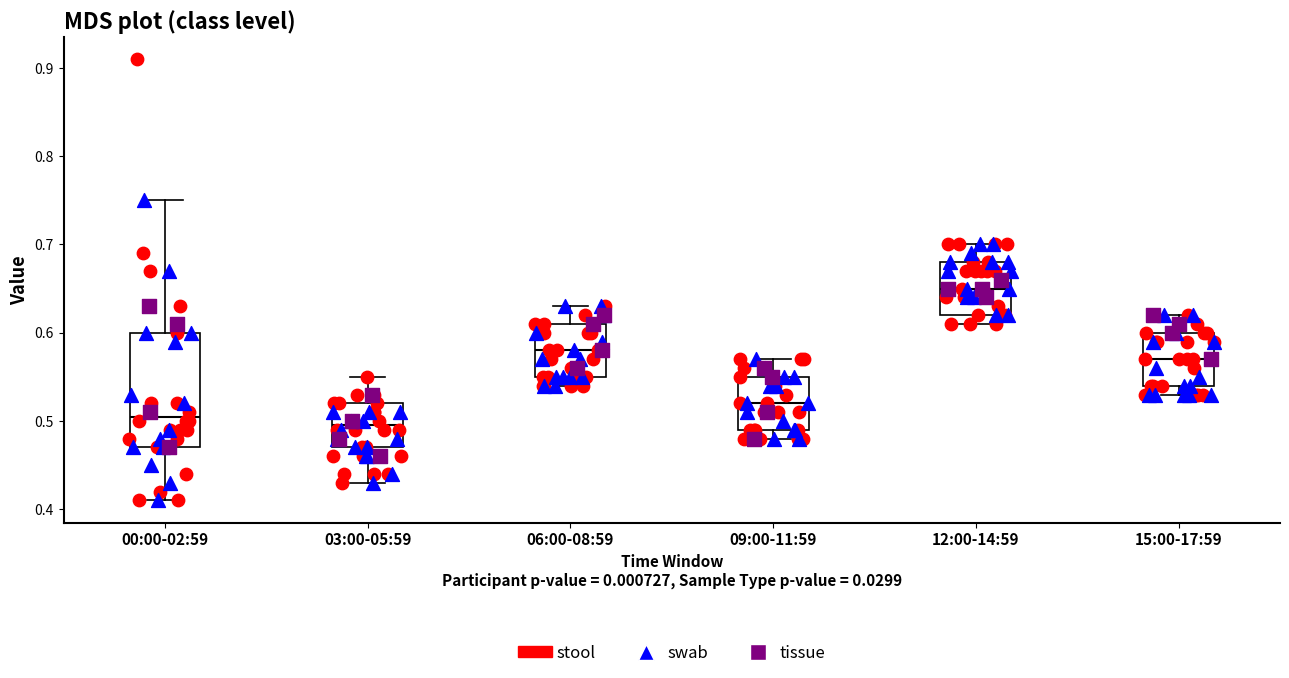

Which box's median line is the highest?

12:00-14:59